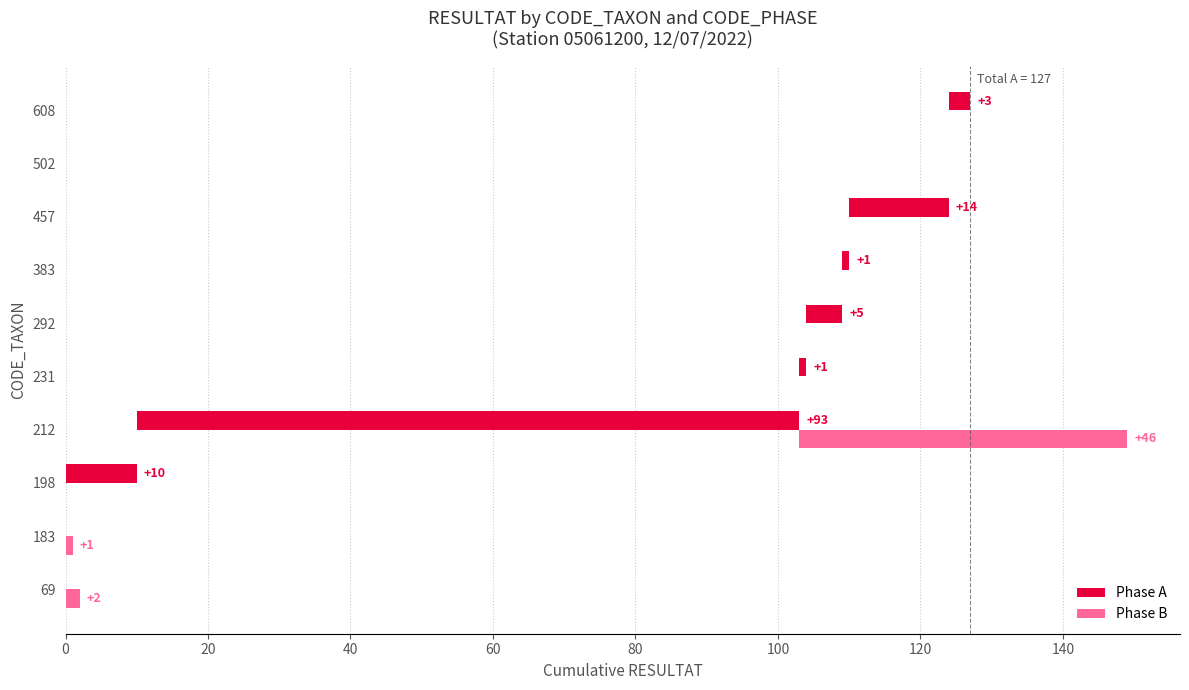

At how many categories does at least one series exceed 15?

1